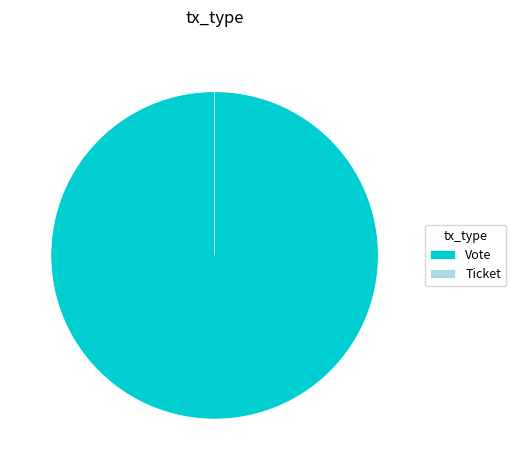

How many segments does this pie chart have?

2